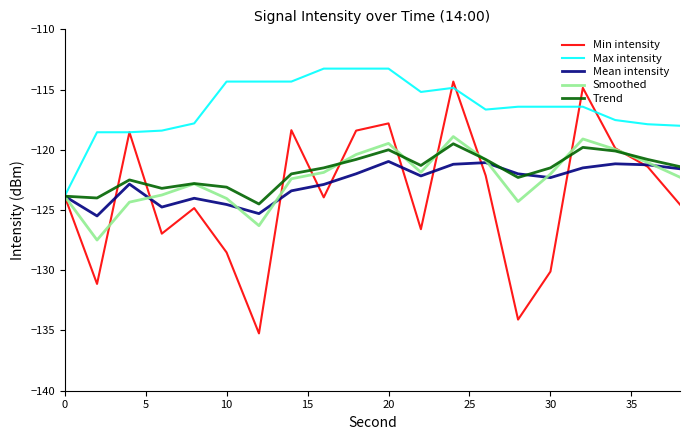

Which series has the widest spread of values?

Min intensity